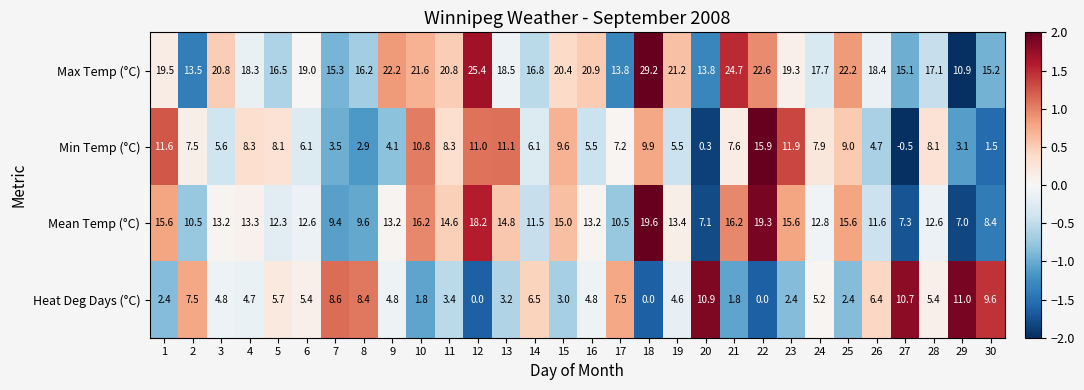

Which category has the lowest value in the Max Temp (°C) series?

29